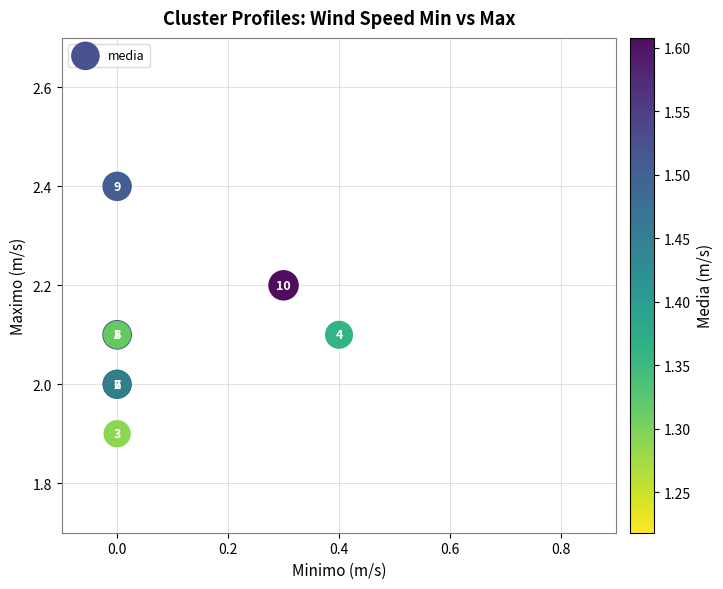

What Y value in the scatter plot is closest to 2?

2.0